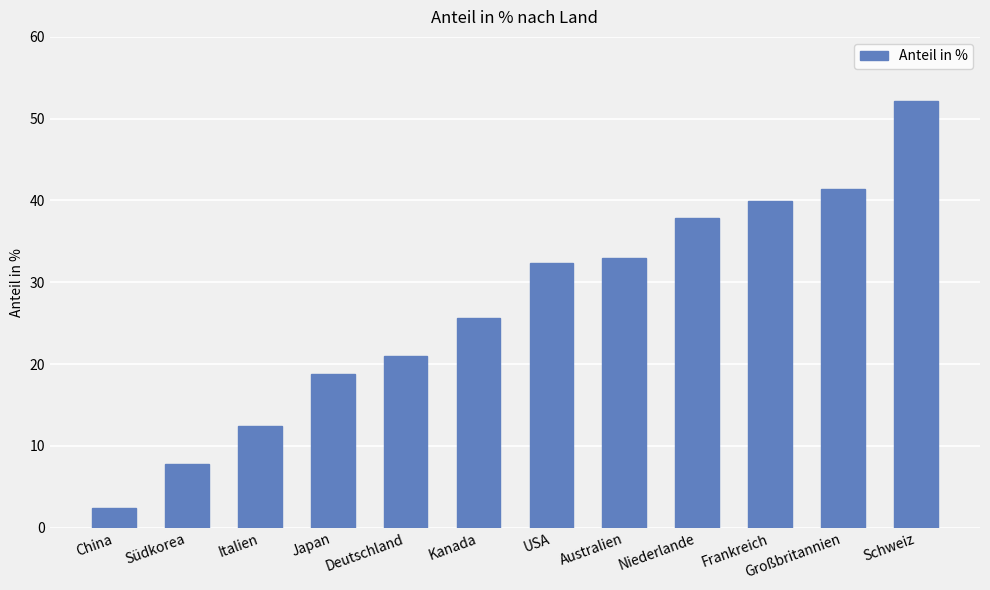

True or false: the data shows 41.4 at Großbritannien.

True